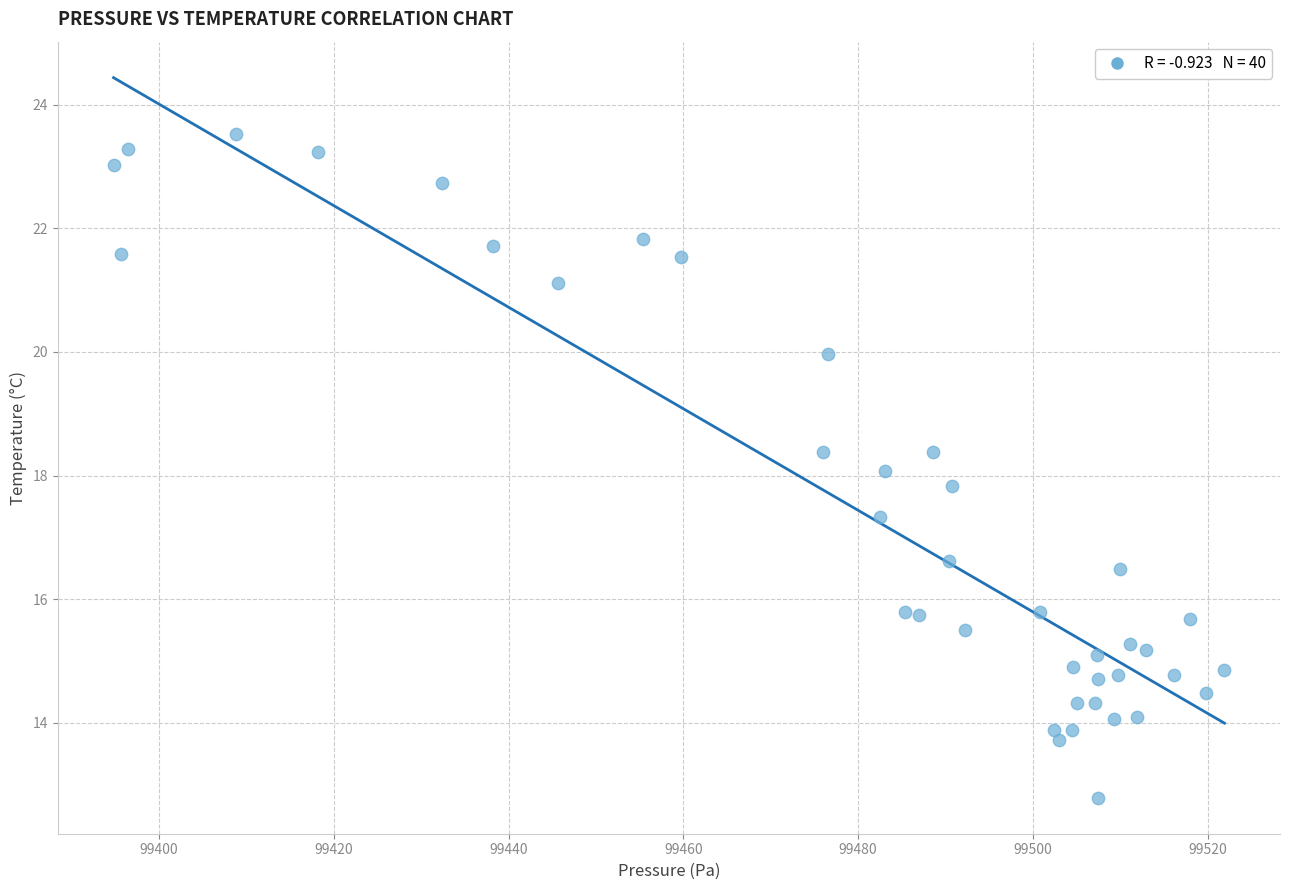

What is the range of Y values (max minus min)?

10.7